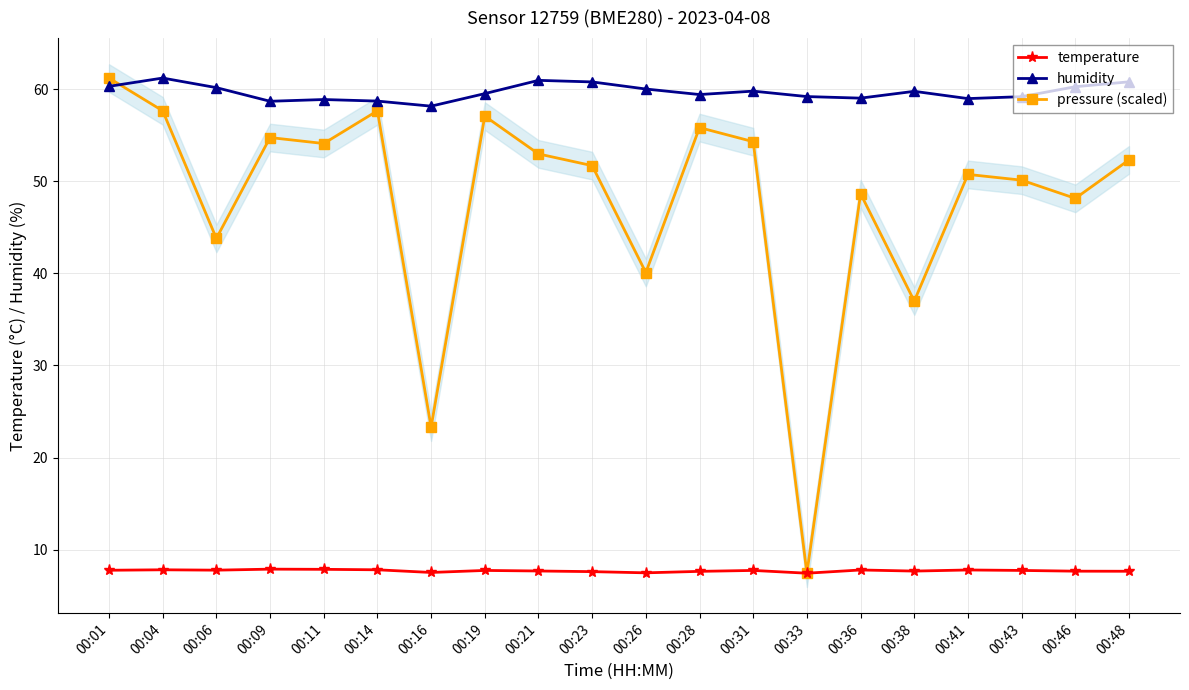

Which label corresponds to the largest value in the chart?

00:04